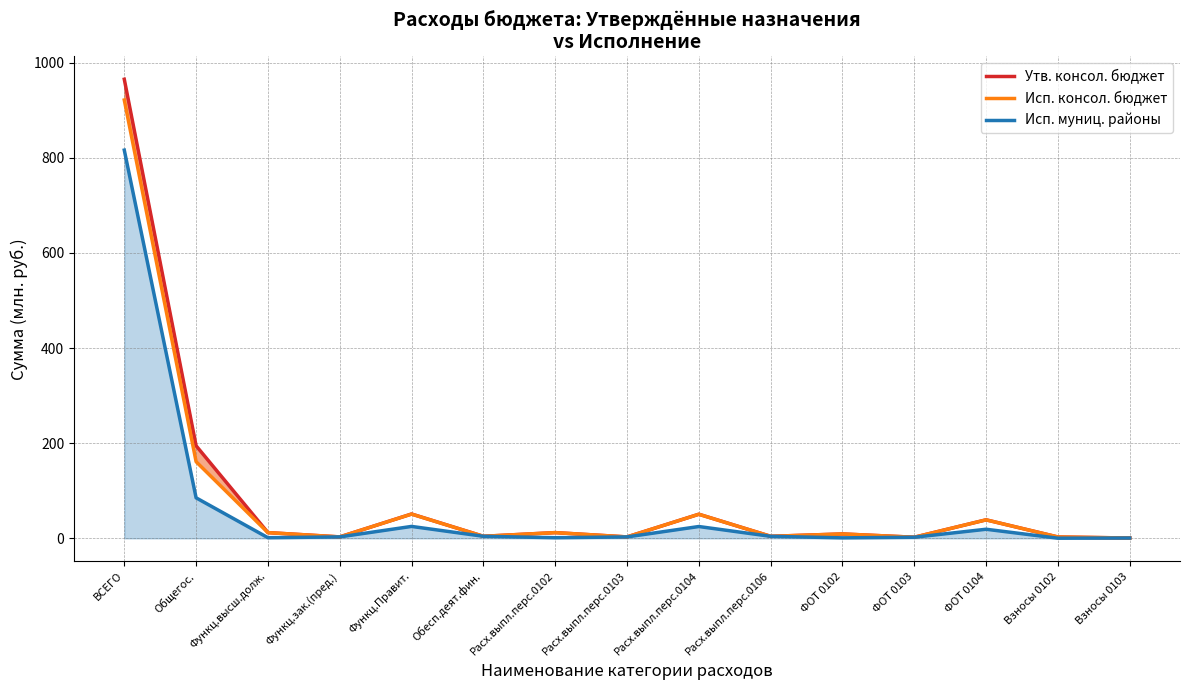

How many interior local valleys does the Исп. муниц. районы series have?

4